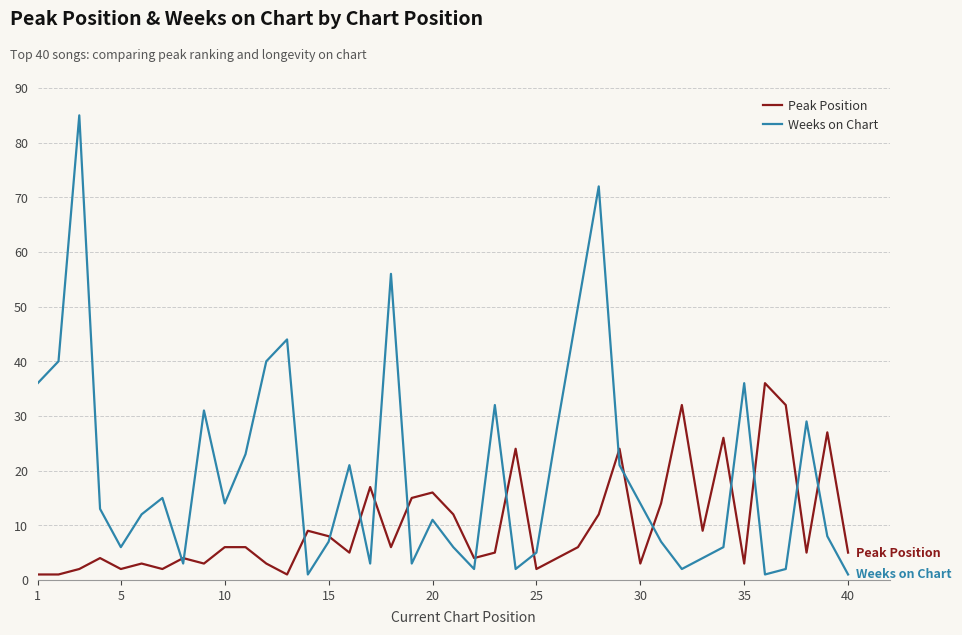

What is the greatest value displayed?

85